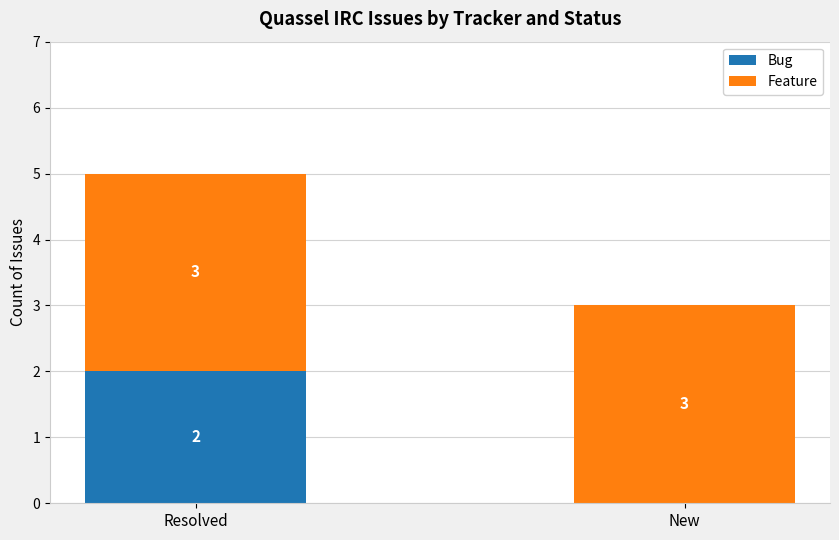

Is it true that Bug equals -1 at New?

False